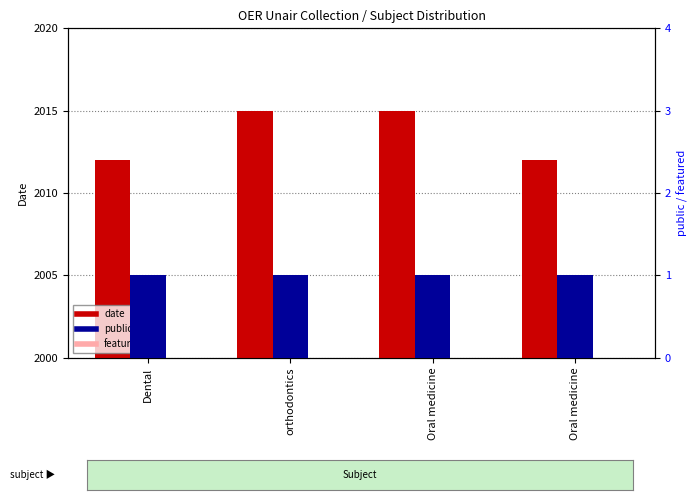

Which series has the largest total across all categories?

date